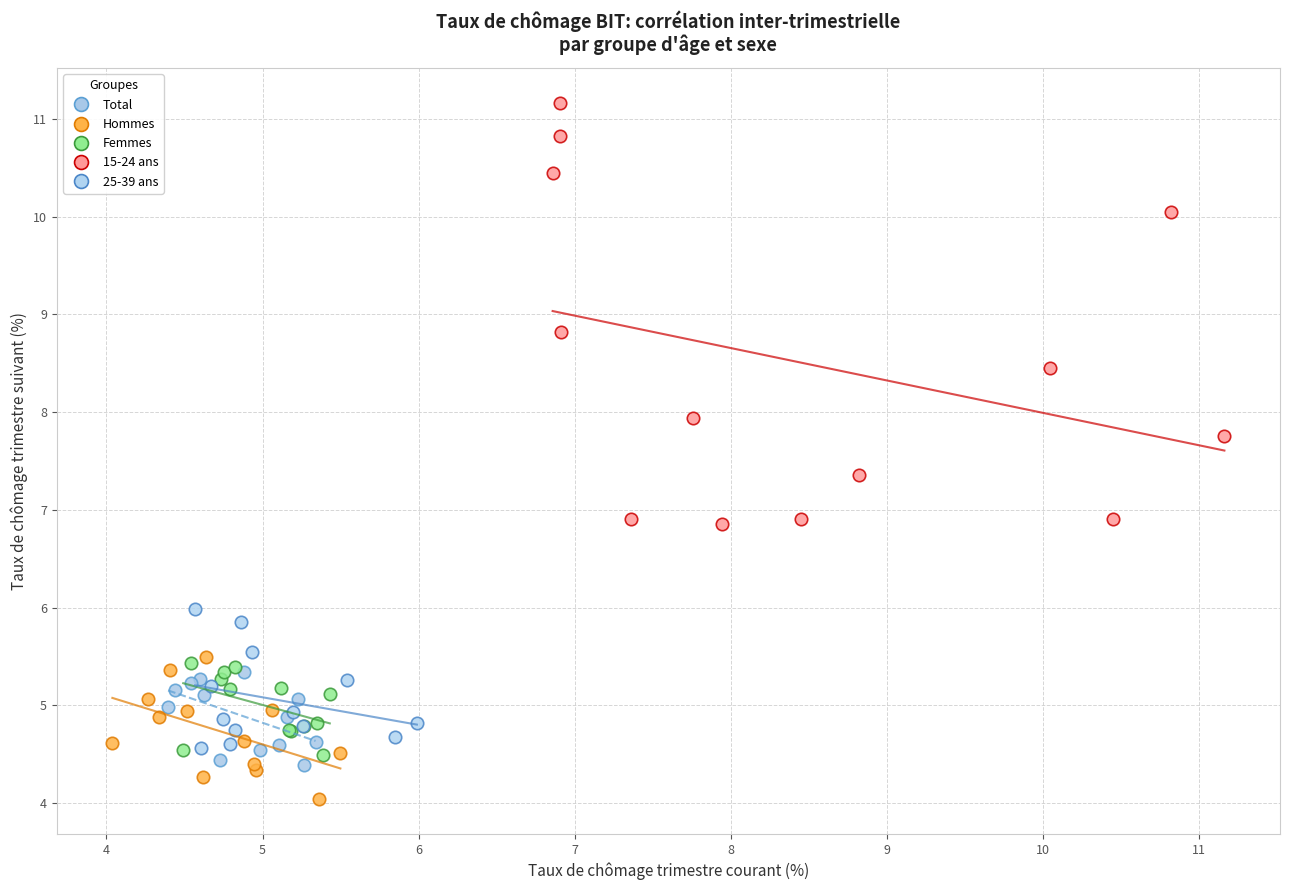

Which series has the largest Y range (max minus min)?

15-24 ans